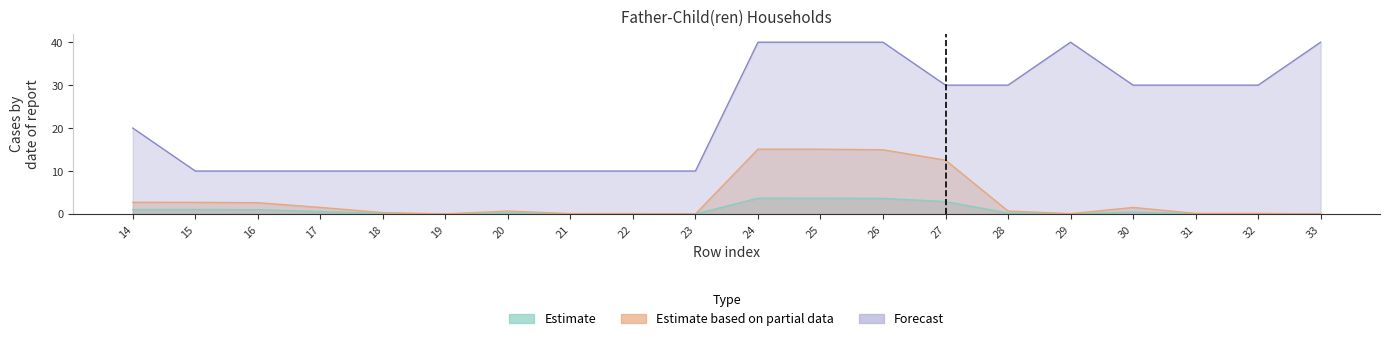

Which category has the lowest value in the Estimate based on partial data series?

23